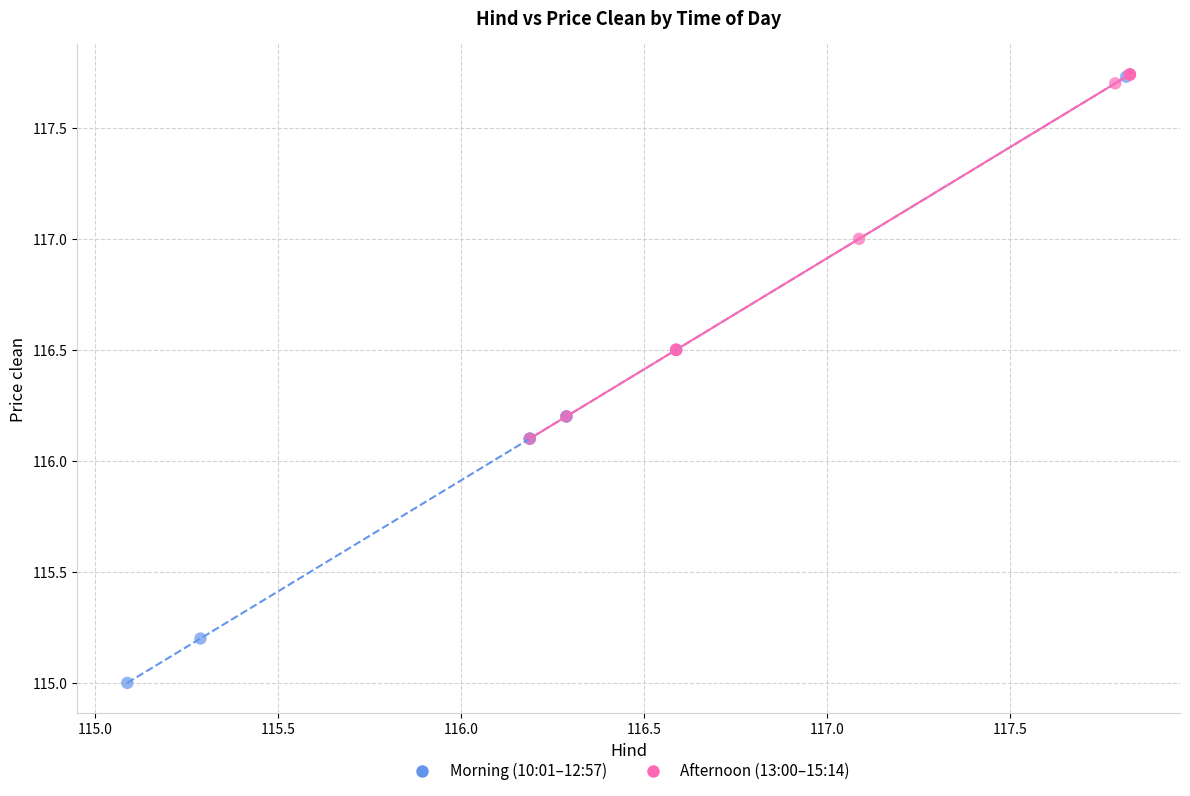

Which series reaches the minimum Y coordinate?

Morning (10:01–12:57)